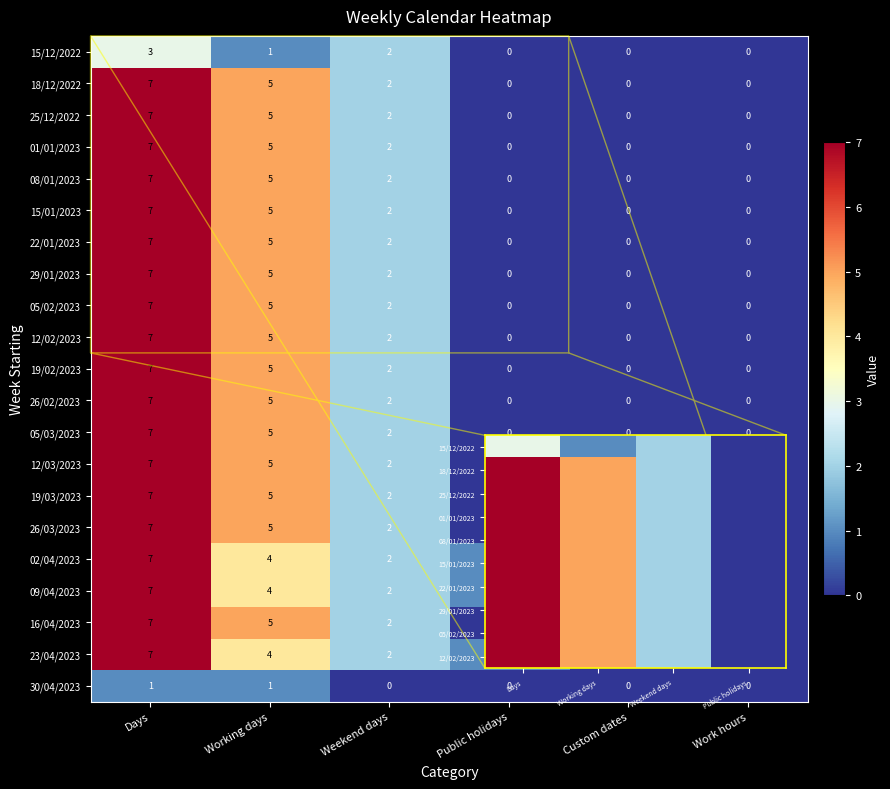

Count the number of categories in the chart.

6